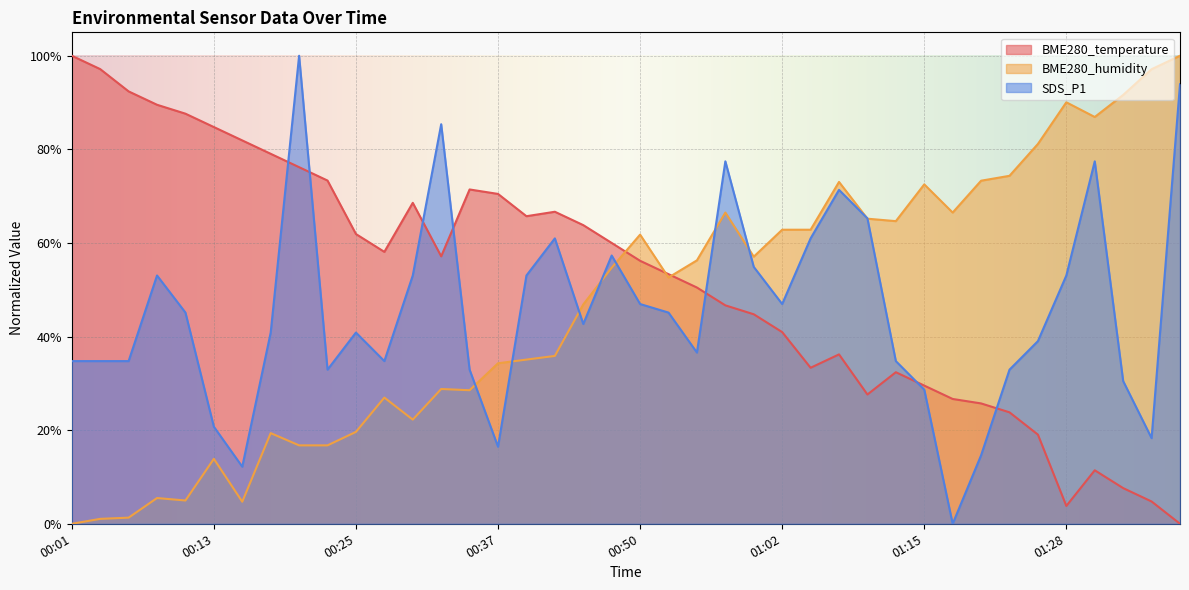

What is the sum of all BME280_temperature values?

2080.0